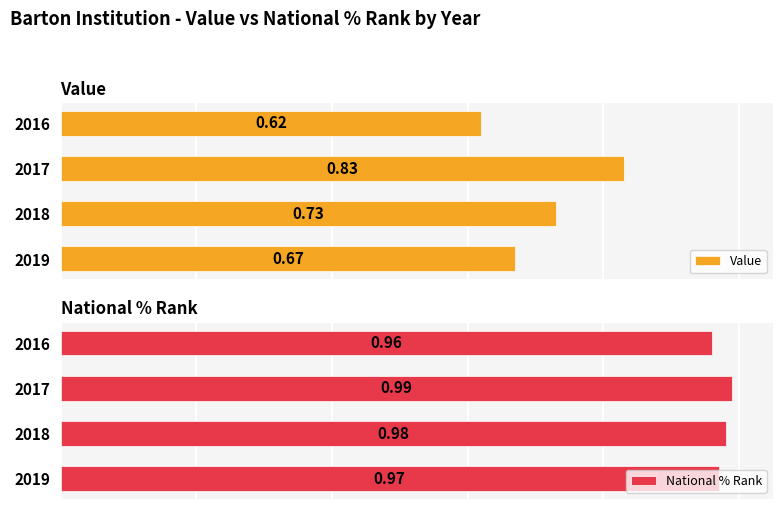

Reading left to right, what are all the values shown in this chart?

Value: 0.7	0.7	0.8	0.6
National % Rank: 1.0	1.0	1.0	1.0